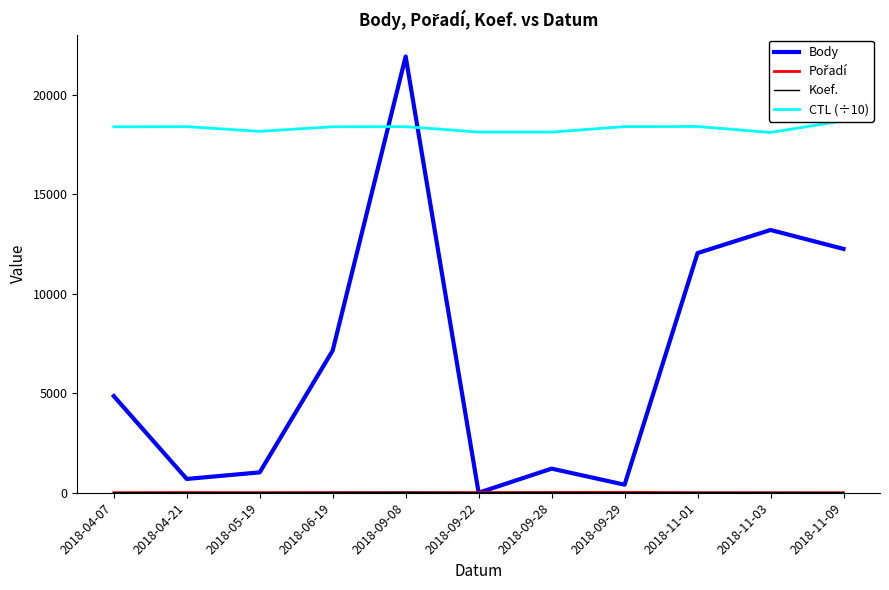

True or false: Koef. and CTL (÷10) intersect in this chart.

False